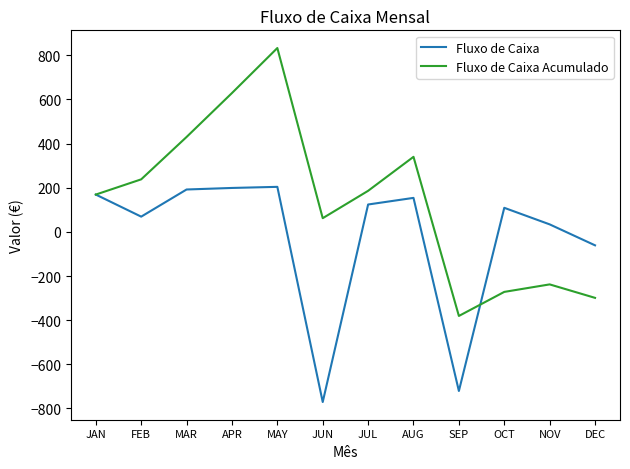

What position from the left is FEB?

2